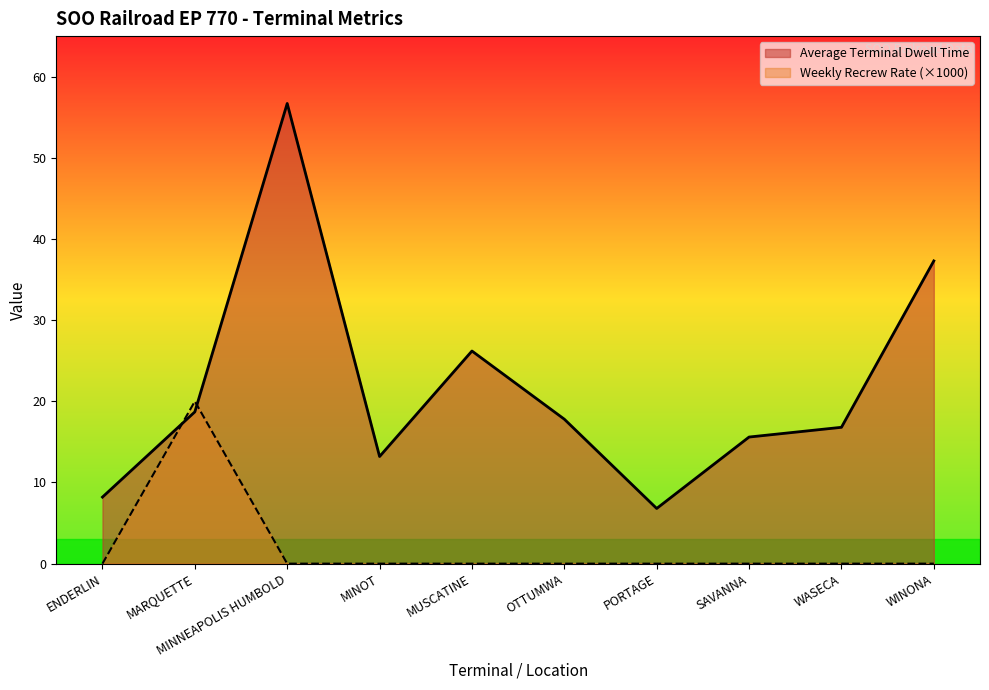

After their last crossing, which series has the higher values: Weekly Recrew Rate or Average Terminal Dwell Time?

Average Terminal Dwell Time